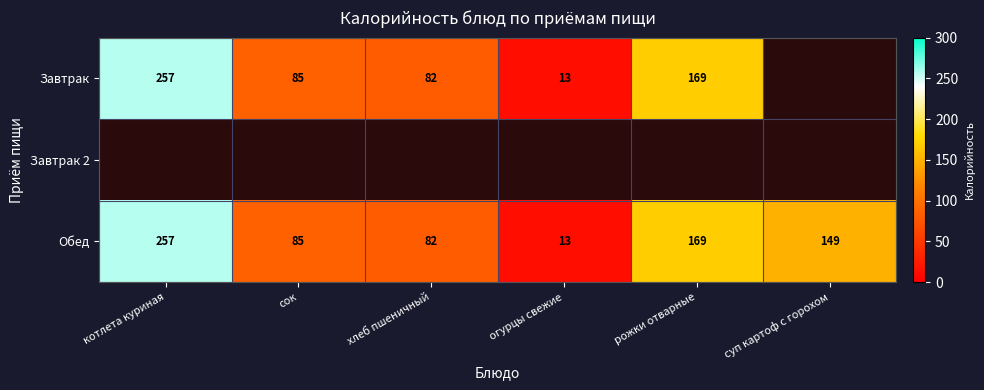

The value of Обед at суп картоф с горохом is 149.0. True or false?

True